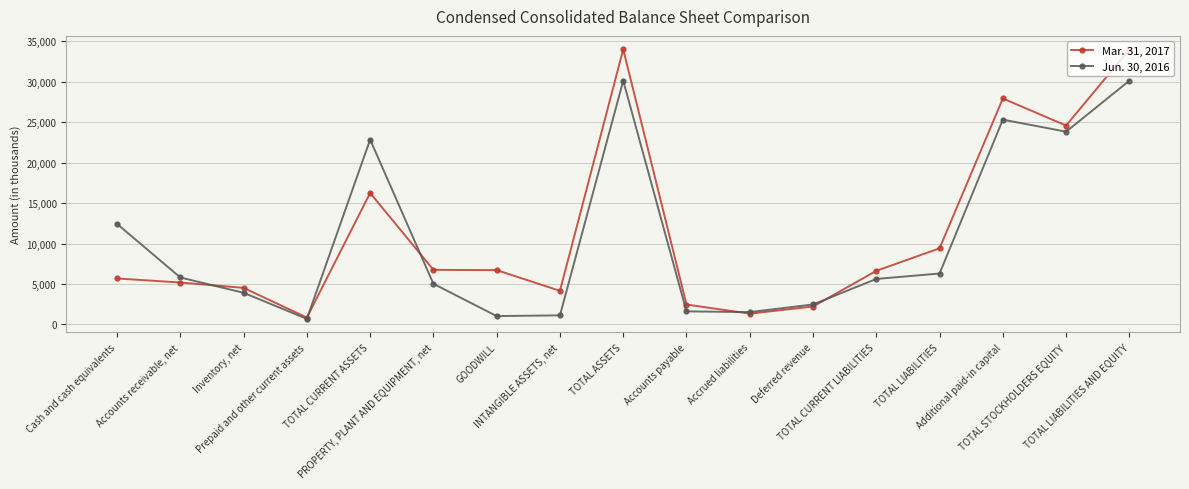

At which category does the chart reach its minimum across all series?

Prepaid and other current assets